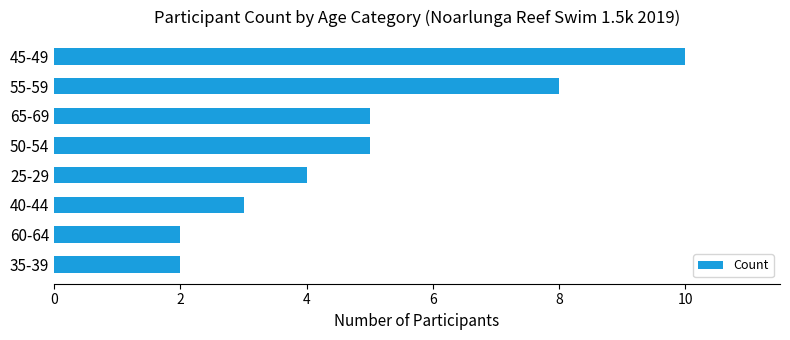

Between 60-64 and 45-49, which is larger?

45-49